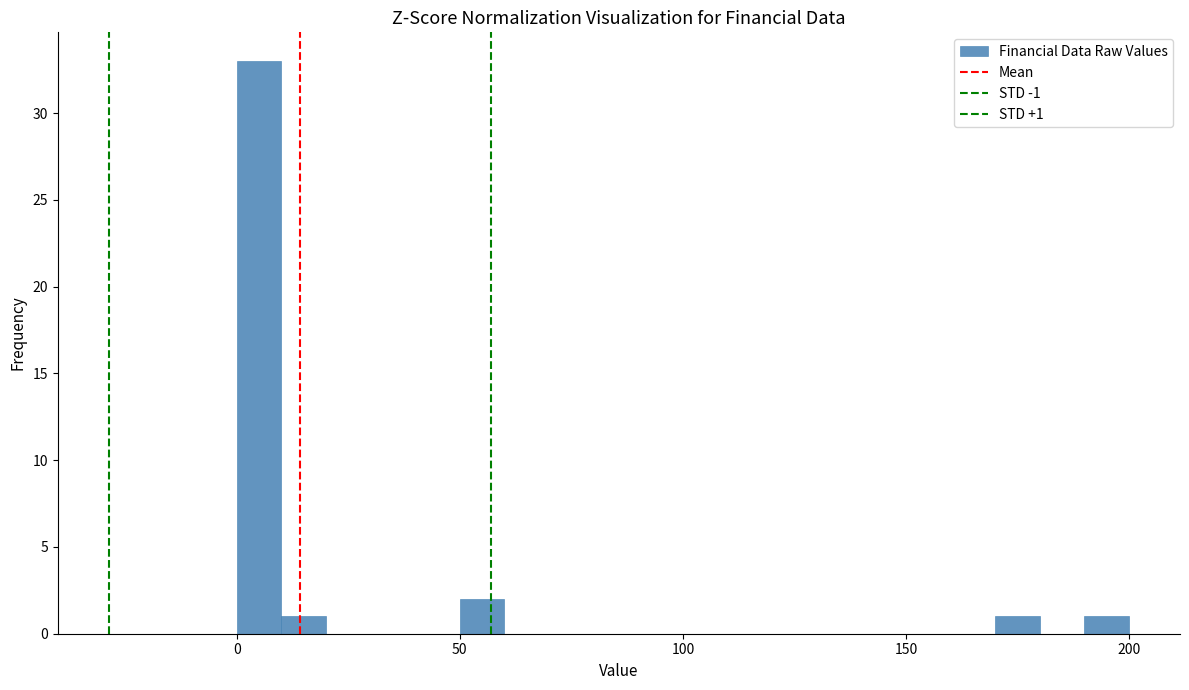

Read against the x-axis, roughly where is the centre of the tallest bar?

5